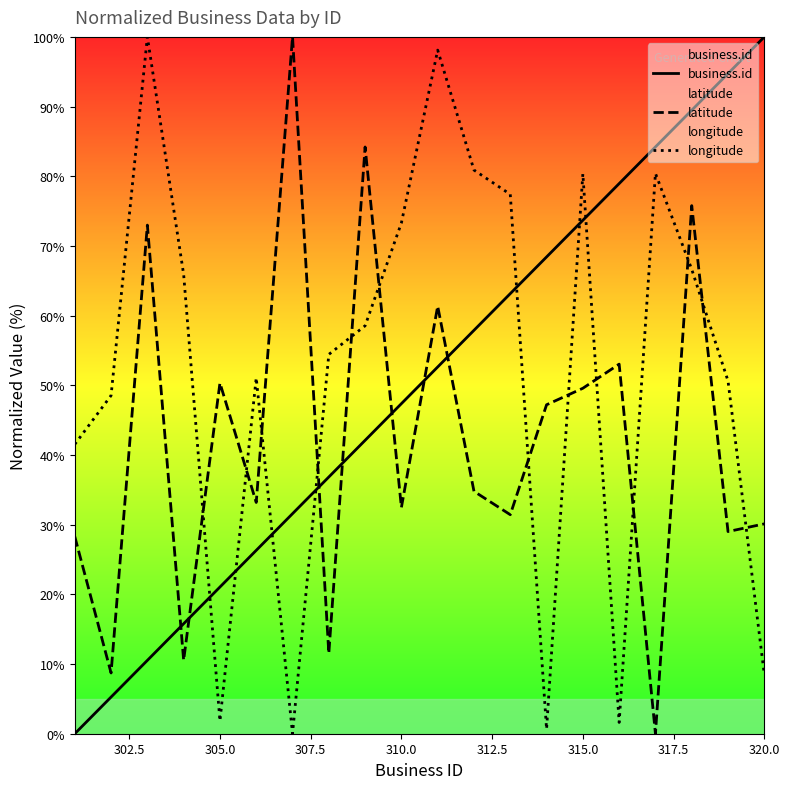

What is the difference between the maximum and minimum values in the business.id series?

100.0